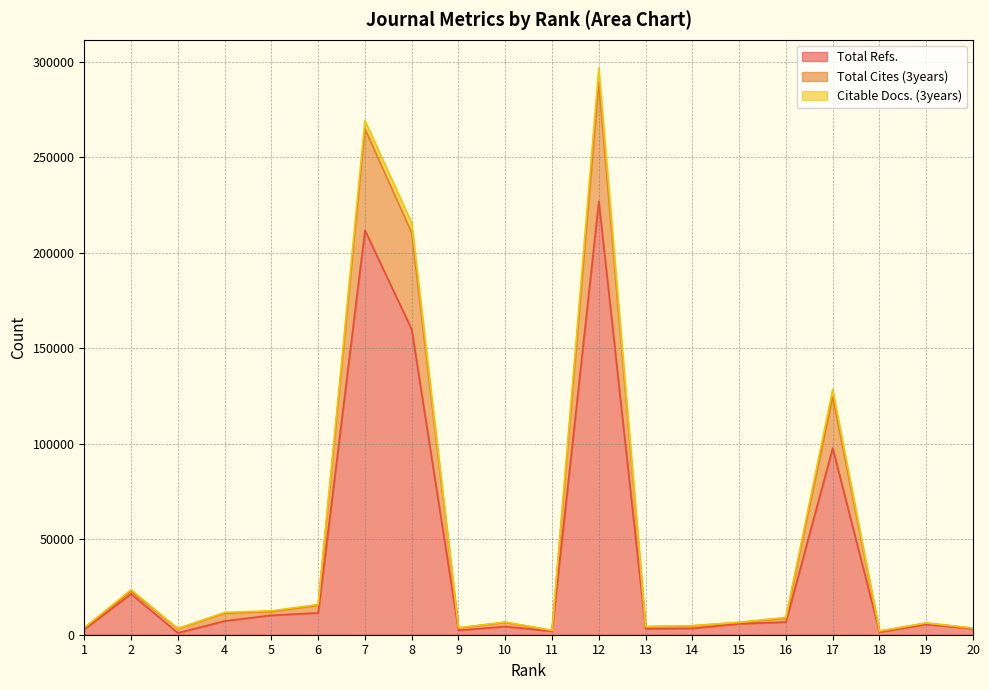

How many interior local peaks does the Total Cites (3years) series have?

6